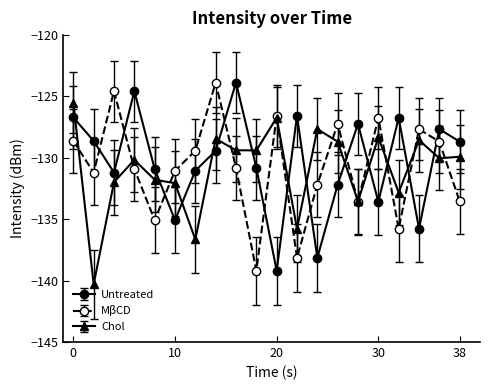

True or false: Chol and MβCD intersect in this chart.

True